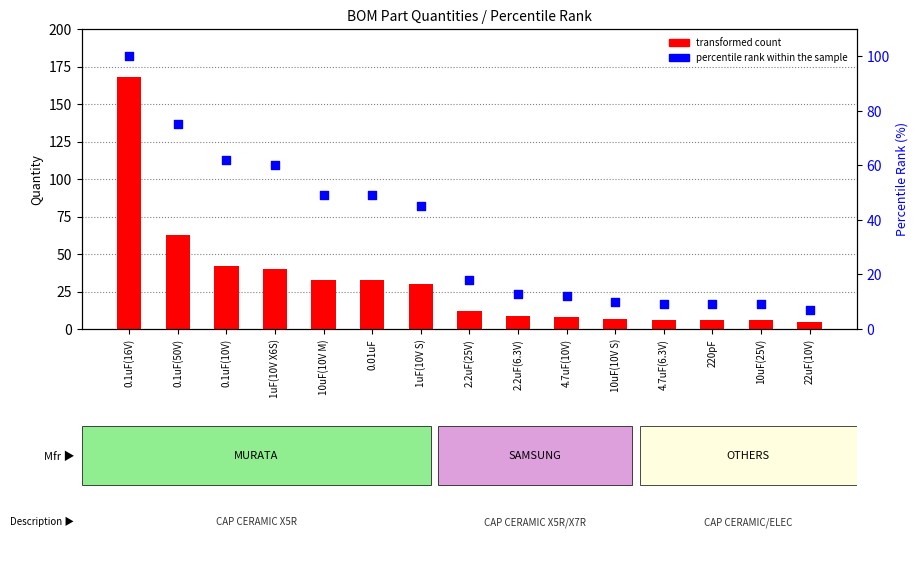

Is the value of transformed count at 4.7uF(10V) greater than the value of percentile rank within the sample at 1uF(10V X6S)?

No